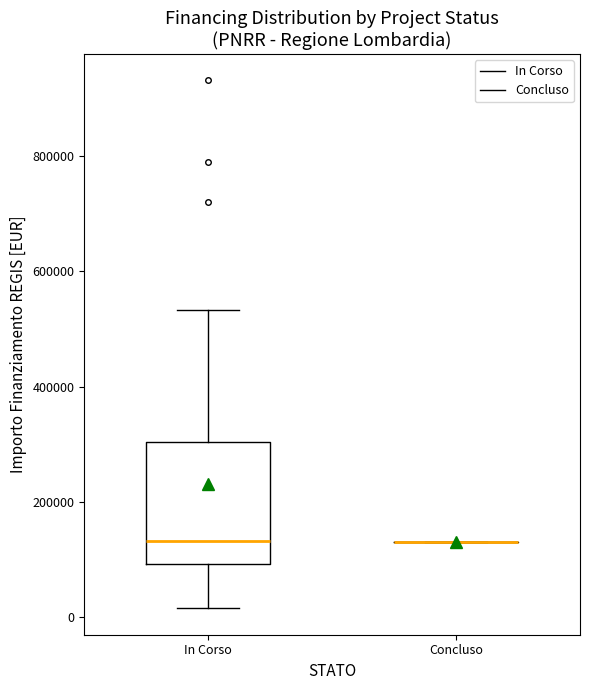

Reading left to right, read every box against the y-axis: the position of its median line, the range the box covers, and the ends of its whiskers. The values are not printed on the chart, so give them approximately, as read against the axis.

In Corso: median 140000, box 100000 to 300000, whiskers 20000 to 540000
Concluso: box collapsed to a line at 140000, whiskers 140000 to 140000